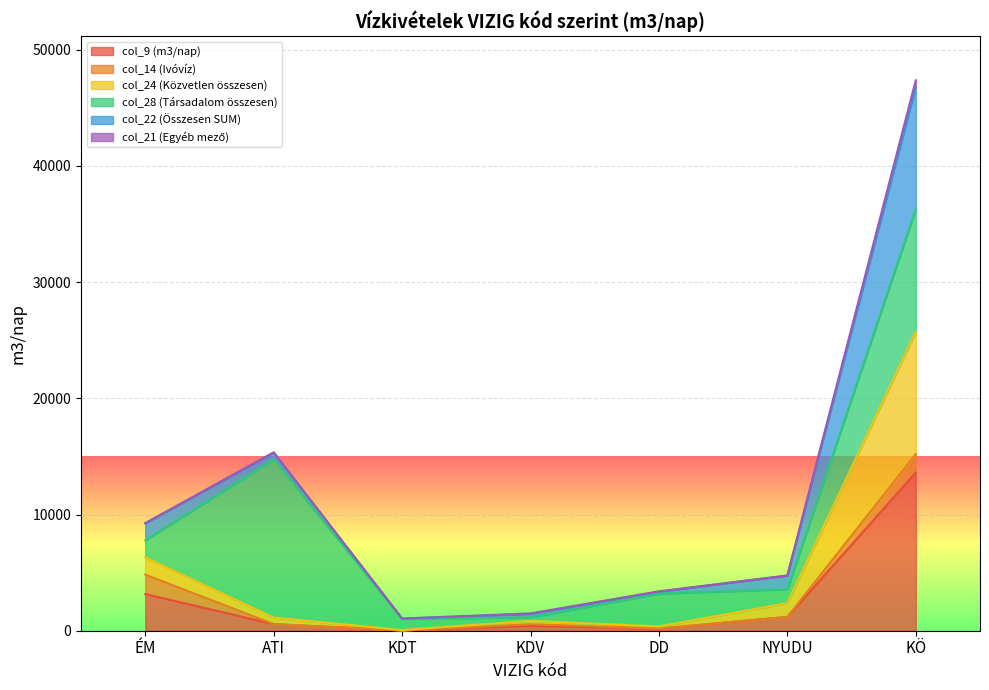

At how many categories does at least one series exceed 23567?

1